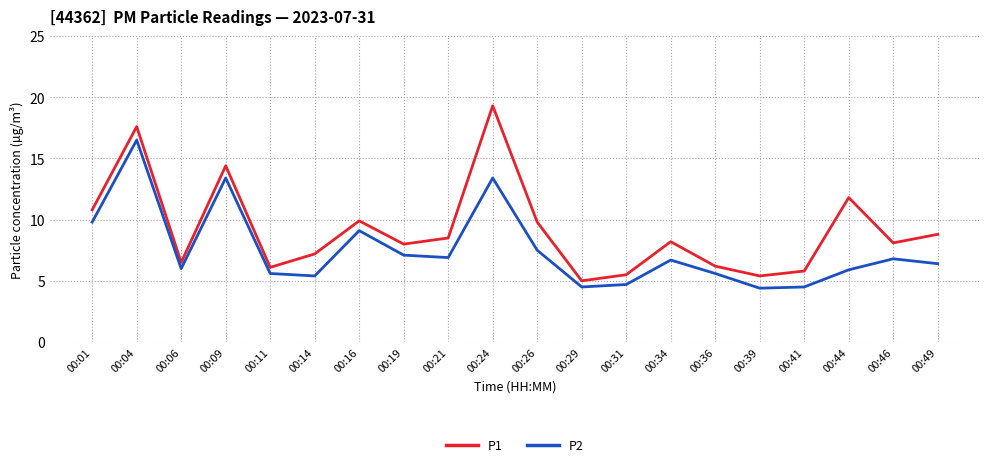

True or false: P1 and P2 intersect in this chart.

False